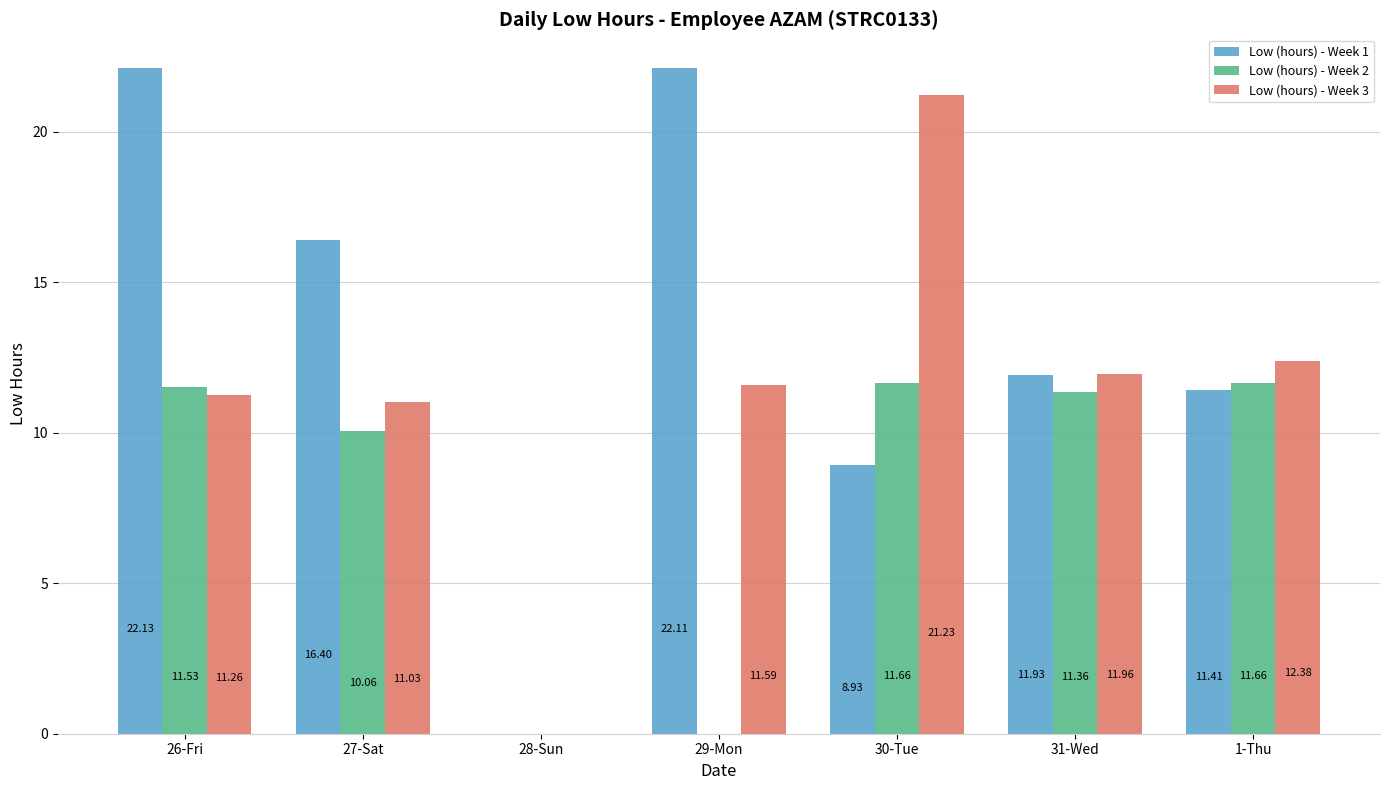

Reading left to right, extract all data points from this chart.

Low (hours) - Week 1: 22.1	16.4	0.0	22.1	8.9	11.9	11.4
Low (hours) - Week 2: 11.5	10.1	0.0	0.0	11.7	11.4	11.7
Low (hours) - Week 3: 11.3	11.0	0.0	11.6	21.2	12.0	12.4